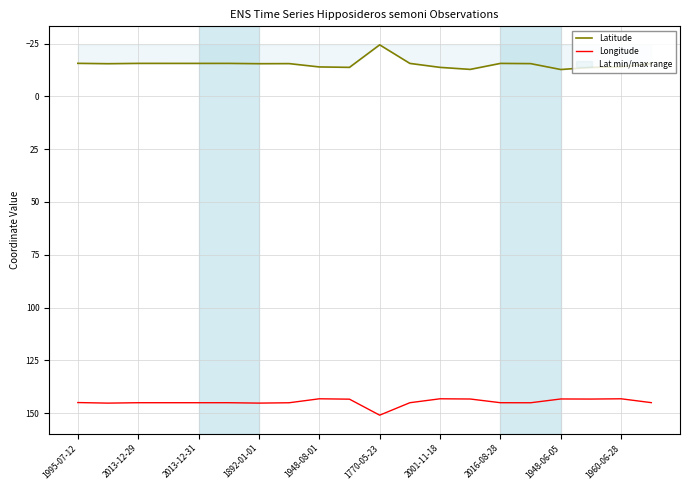

Which label corresponds to the largest value in the chart?

1770-05-23